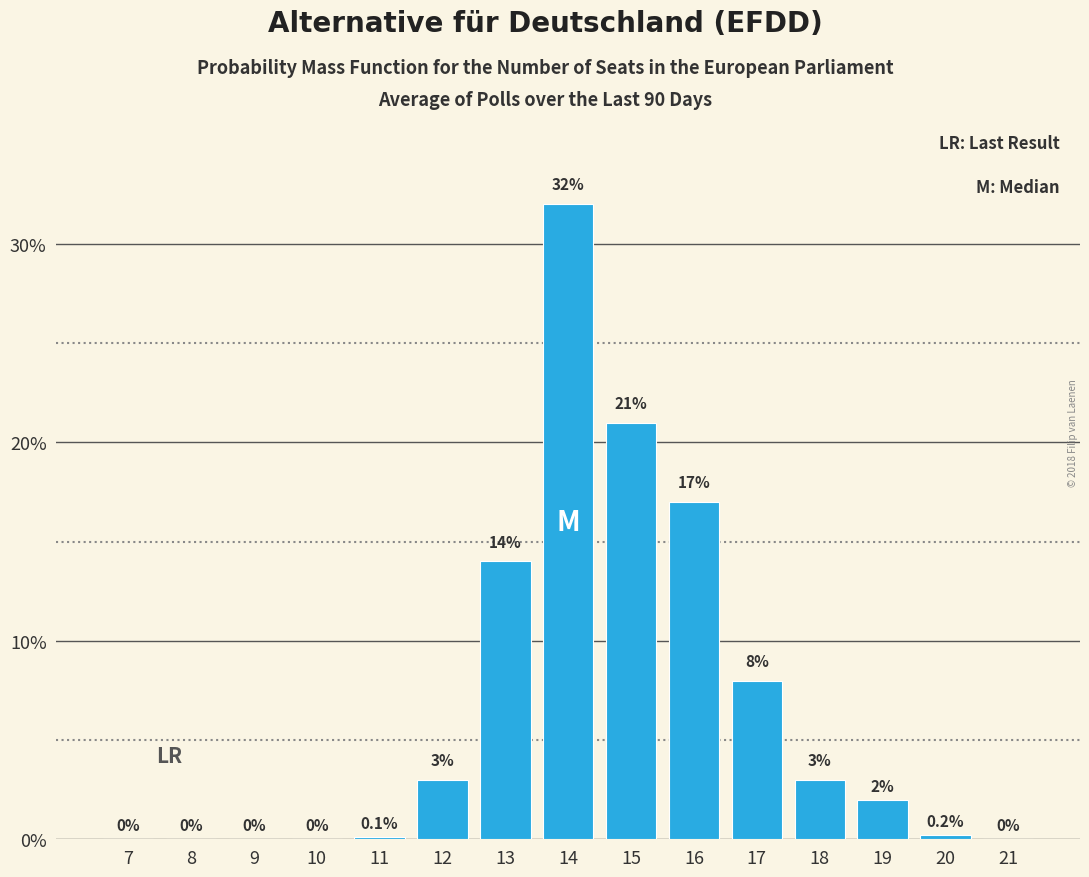

Reading right to left, transcribe all the data shown in this chart.

21=0.0	20=0.2	19=2.0	18=3.0	17=8.0	16=17.0	15=21.0	14=32.0	13=14.0	12=3.0	11=0.1	10=0.0	9=0.0	8=0.0	7=0.0